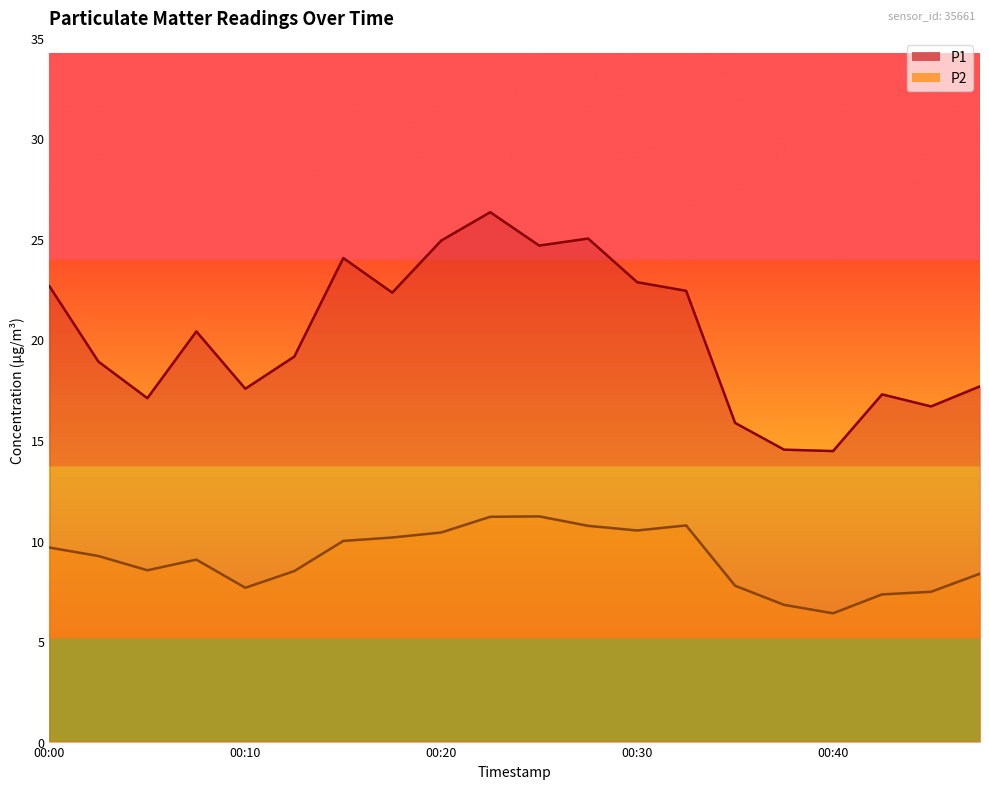

What is the sum of the P2 values at 00:20 and 00:05?

18.9